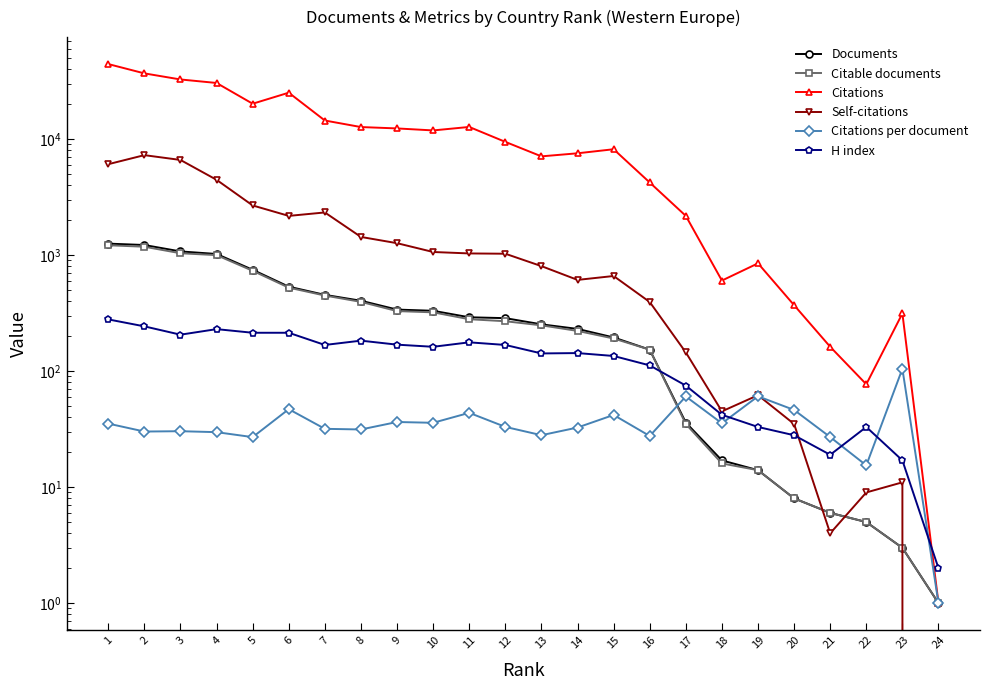

How many interior local peaks does the Self-citations series have?

5